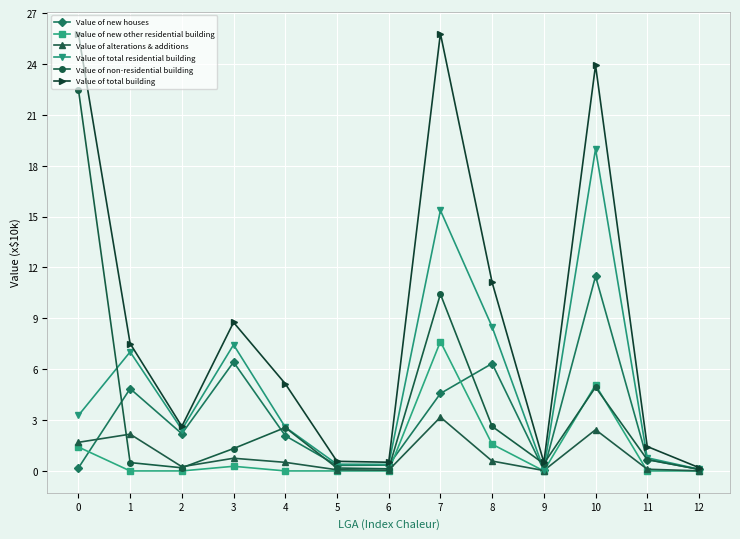

What is the greatest value displayed?

25.8